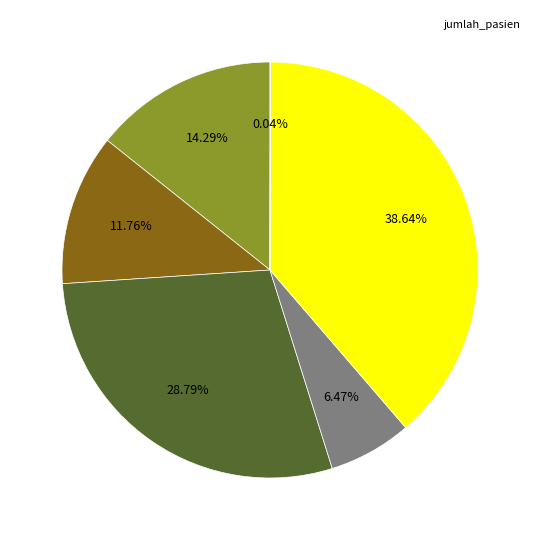

Is there a majority slice in this chart?

No